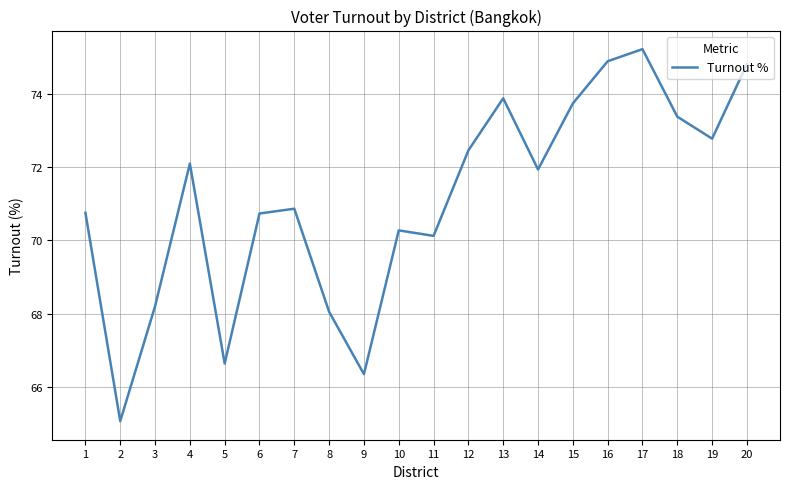

The value at 4 is 72.1. True or false?

True